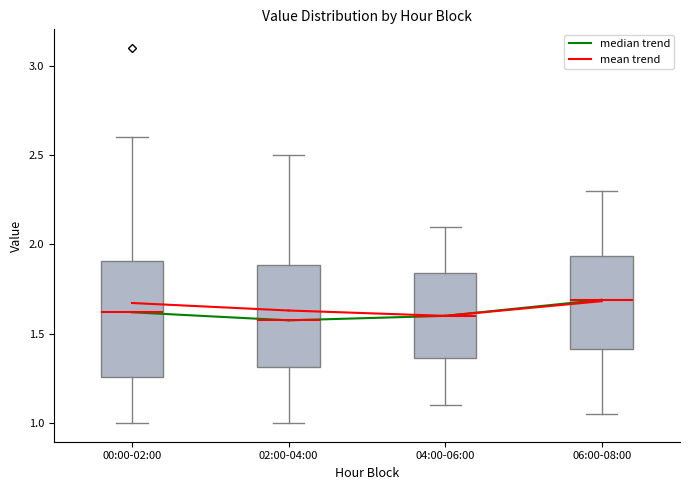

Reading left to right, read every box against the y-axis: the position of its median line, the range the box covers, and the ends of its whiskers. The values are not printed on the chart, so give them approximately, as read against the axis.

00:00-02:00: median 1.60, box 1.25 to 1.90, whiskers 1.00 to 2.60
02:00-04:00: median 1.60, box 1.30 to 1.90, whiskers 1.00 to 2.50
04:00-06:00: median 1.60, box 1.35 to 1.85, whiskers 1.10 to 2.10
06:00-08:00: median 1.70, box 1.40 to 1.95, whiskers 1.05 to 2.30